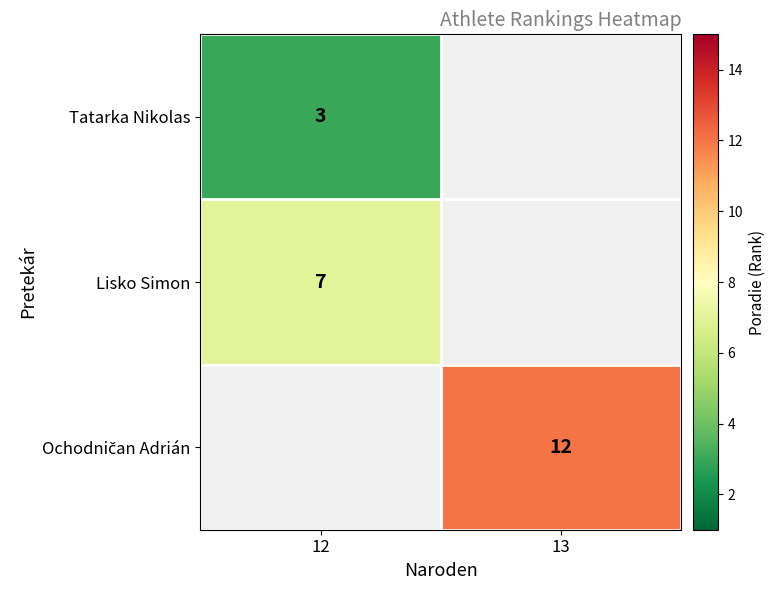

The value of Tatarka Nikolas at 12 is 4.3. True or false?

False